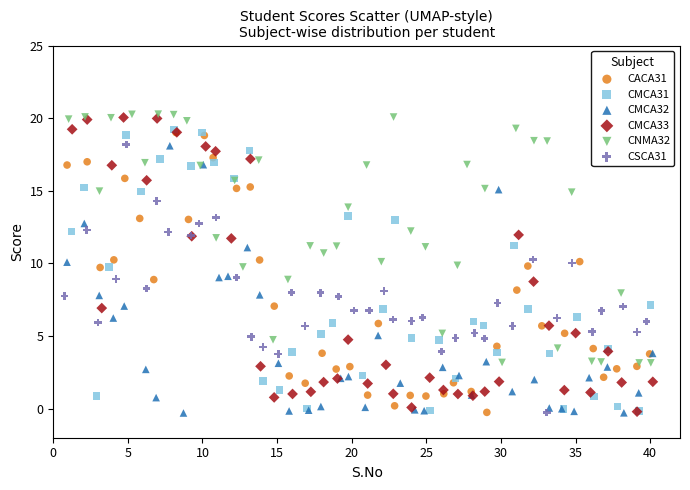

Which series has the widest spread of Y values?

CMCA33